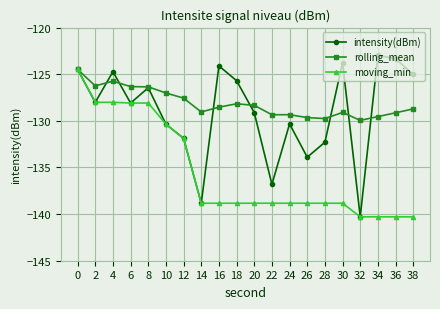

At which label does intensity(dBm) reach its minimum?

32